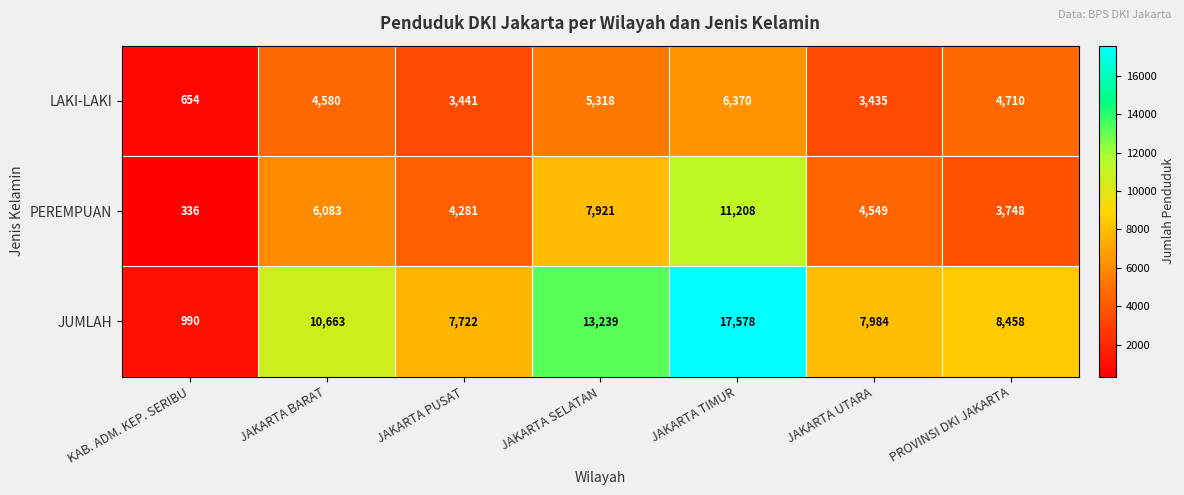

Reading right to left, what are all the values shown in this chart?

LAKI-LAKI: 4710	3435	6370	5318	3441	4580	654
PEREMPUAN: 3748	4549	11208	7921	4281	6083	336
JUMLAH: 8458	7984	17578	13239	7722	10663	990